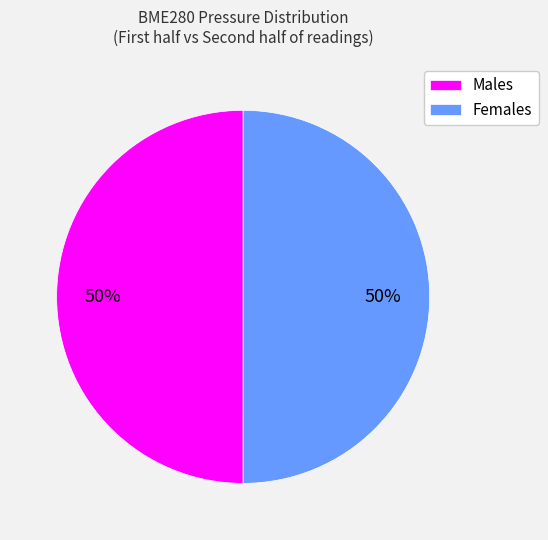

What percentage is the Females slice, to the nearest percent?

50%